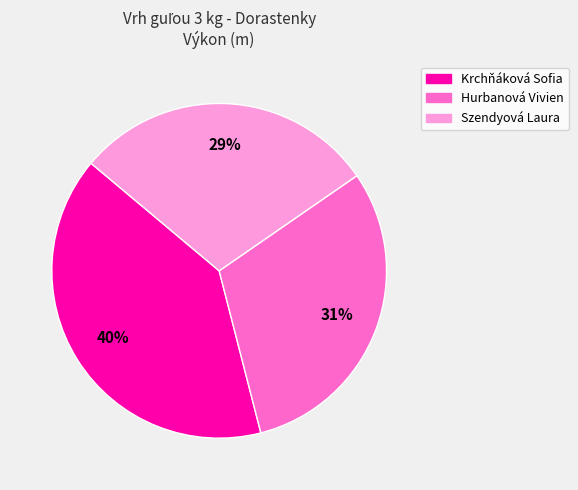

What percentage is the Krchňáková Sofia slice, to the nearest percent?

40%